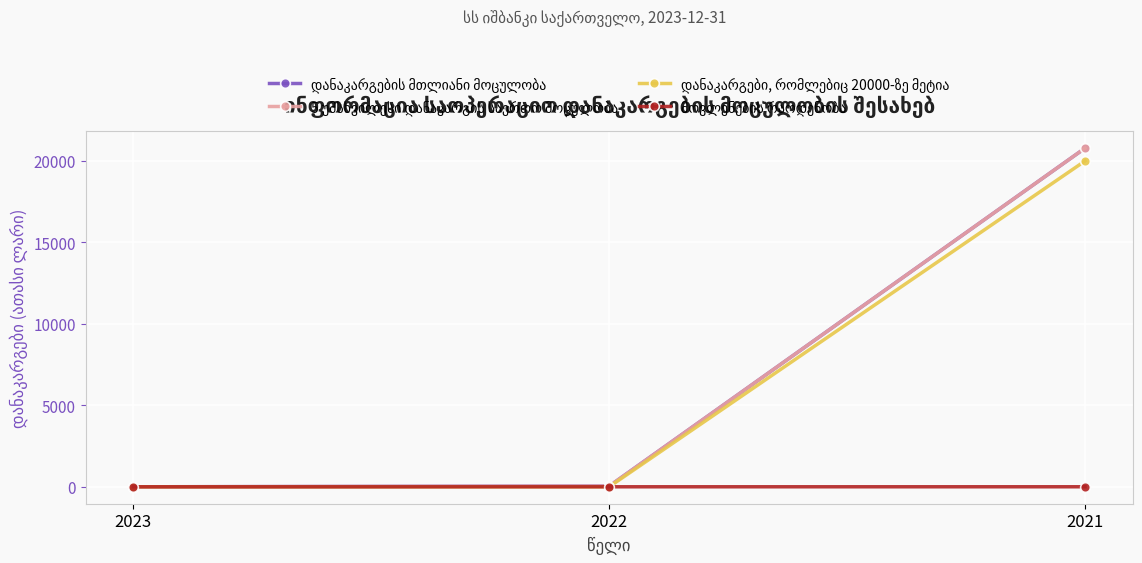

At how many categories does at least one series exceed 8104?

1